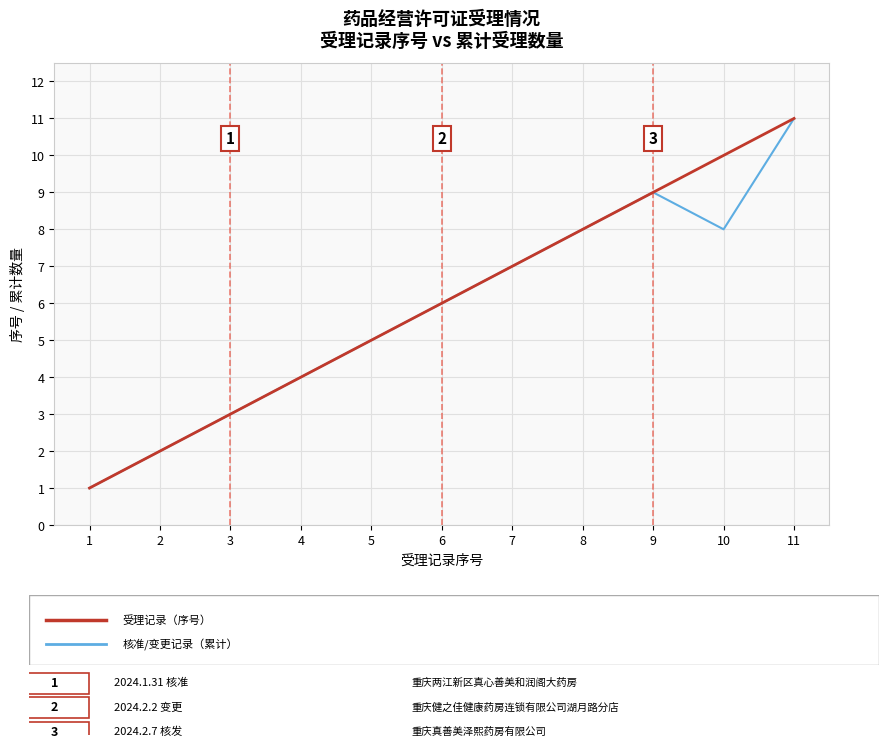

What is the minimum value shown in the chart?

1